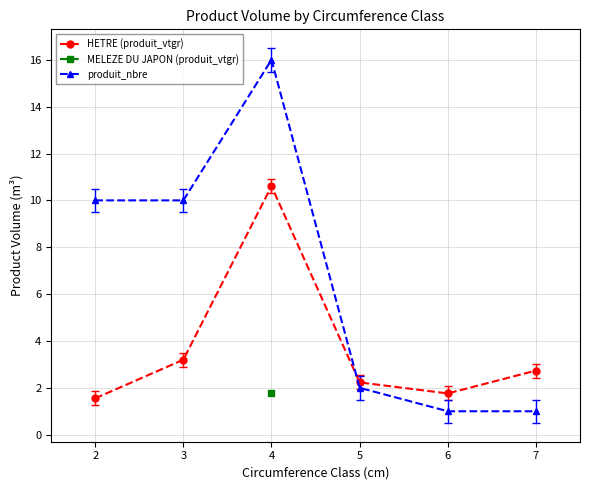

At which label is produit_nbre closest to 8?

2